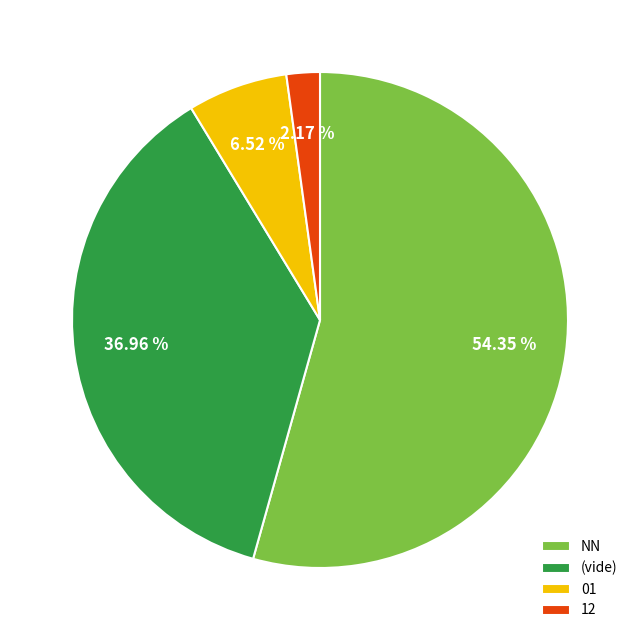

To the nearest percent, what is the average slice percentage?

25%